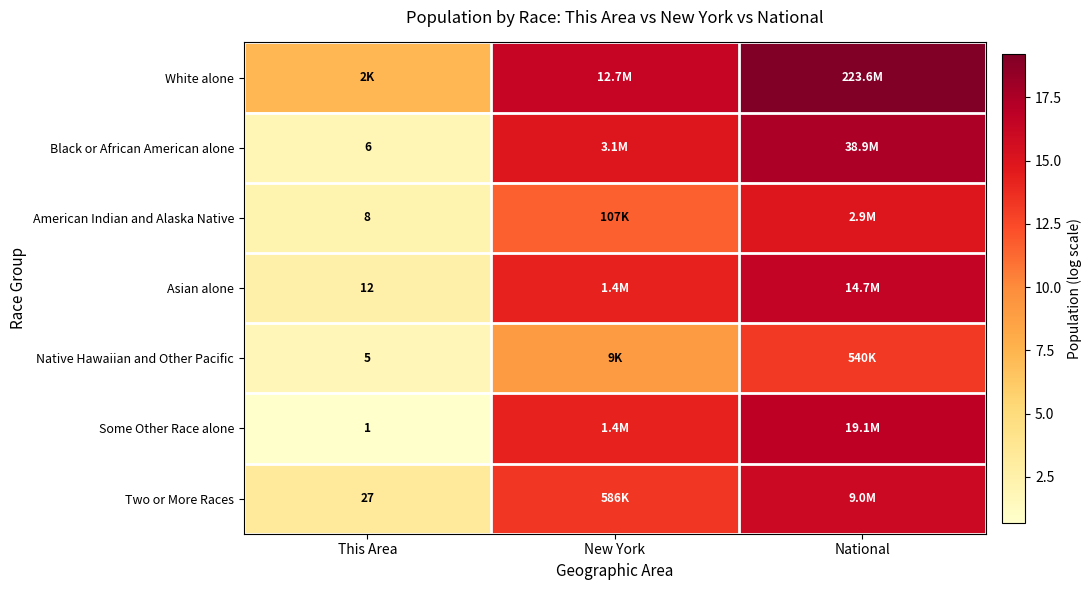

What is the highest value of the Native Hawaiian and Other Pacific series?

13.2